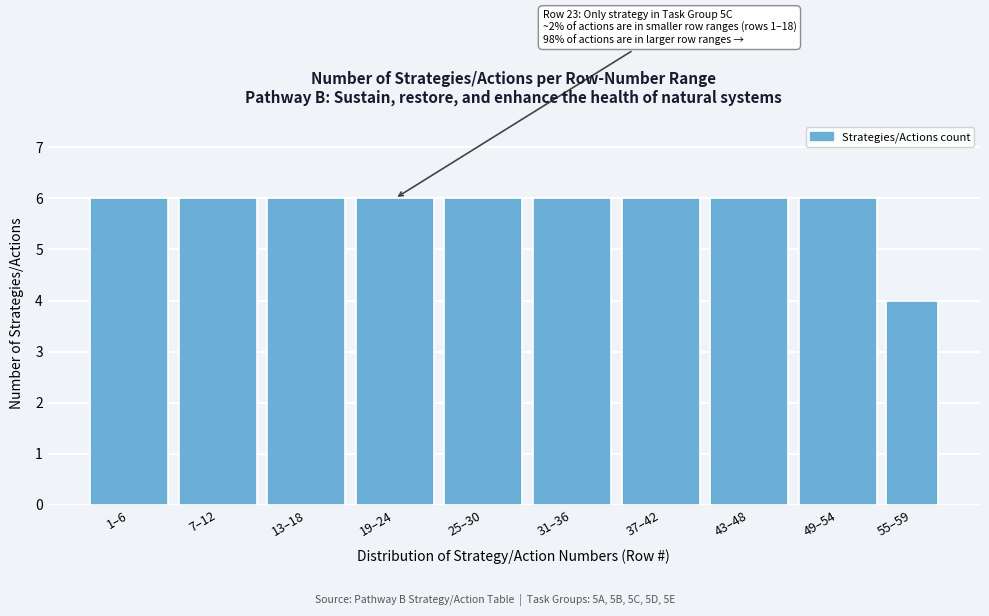

Reading left to right, extract all data points from this chart.

6	6	6	6	6	6	6	6	6	4